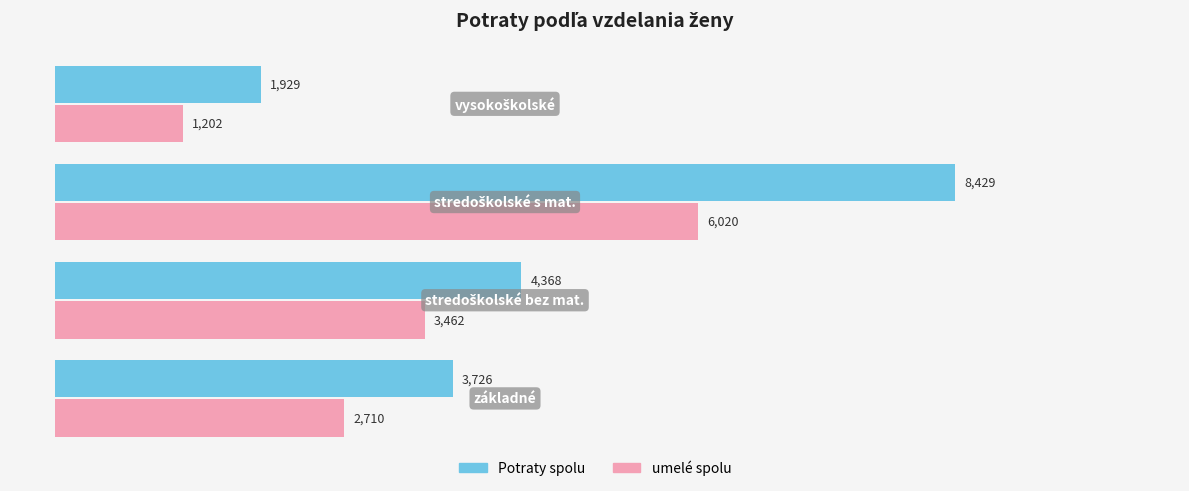

Count the umelé spolu values in the range 2710 to 6020.

3